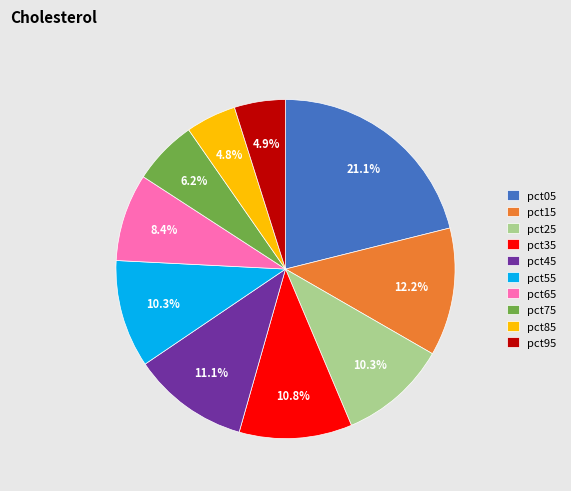

Which slice is the largest?

pct05